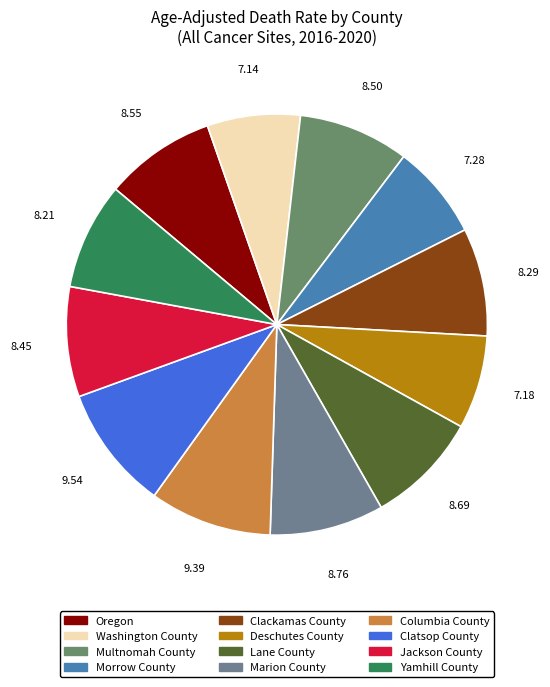

Count the number of slices in the pie.

12